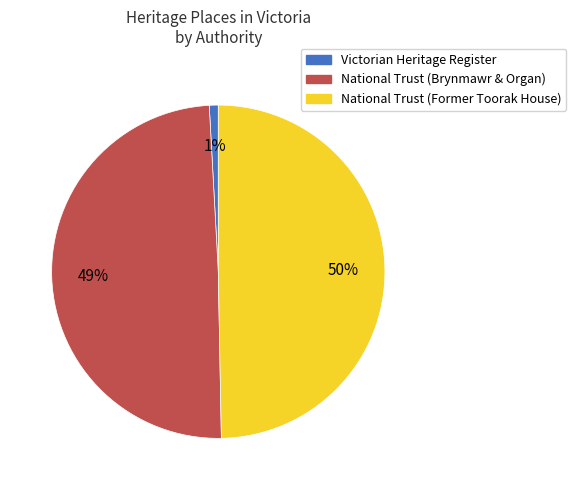

To the nearest percent, what is the average slice percentage?

33%